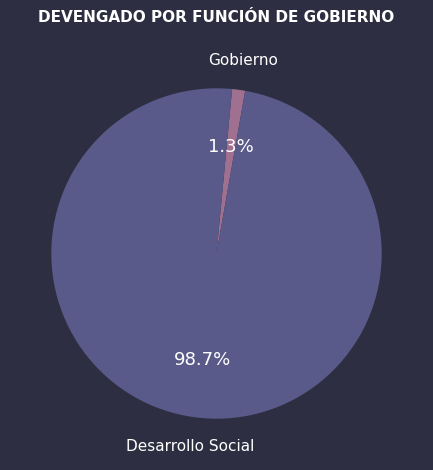

Which has a higher value, Desarrollo Social or Gobierno?

Desarrollo Social